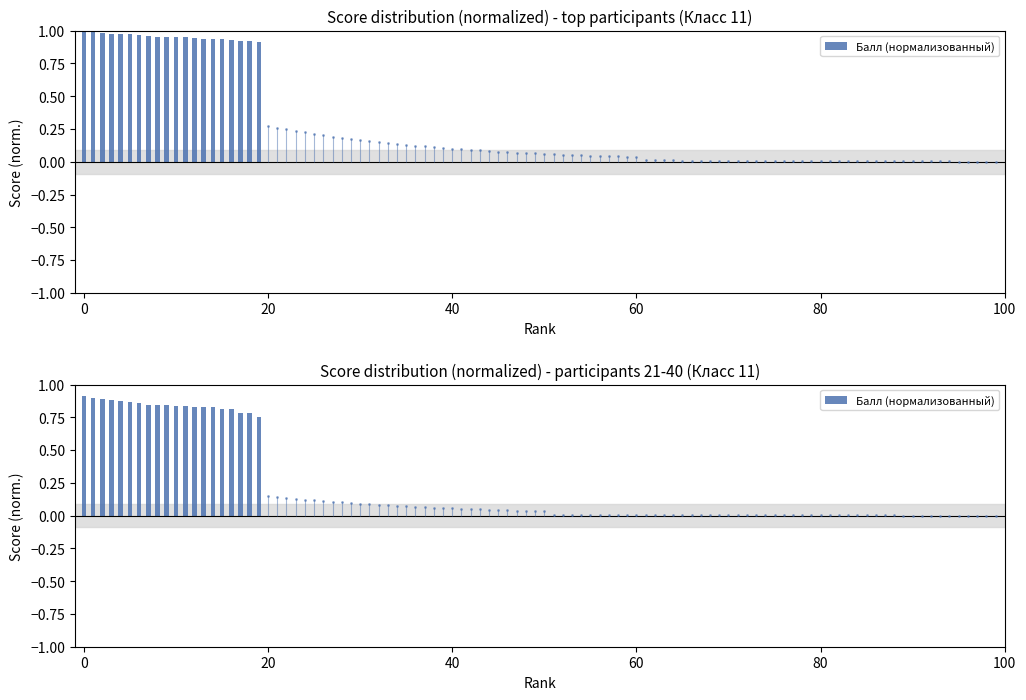

True or false: the data shows 0.5 at 15.

False